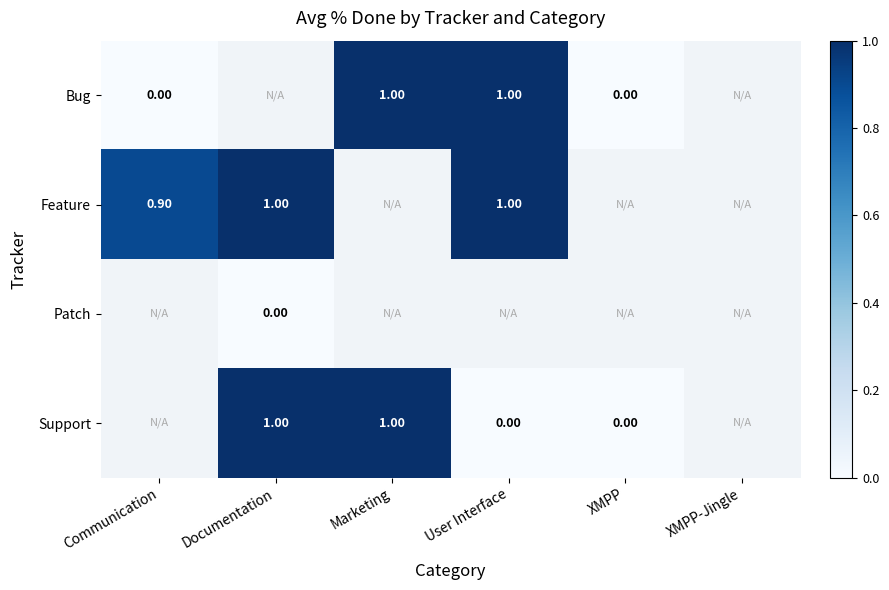

What value does the Bug series have at User Interface?

1.0